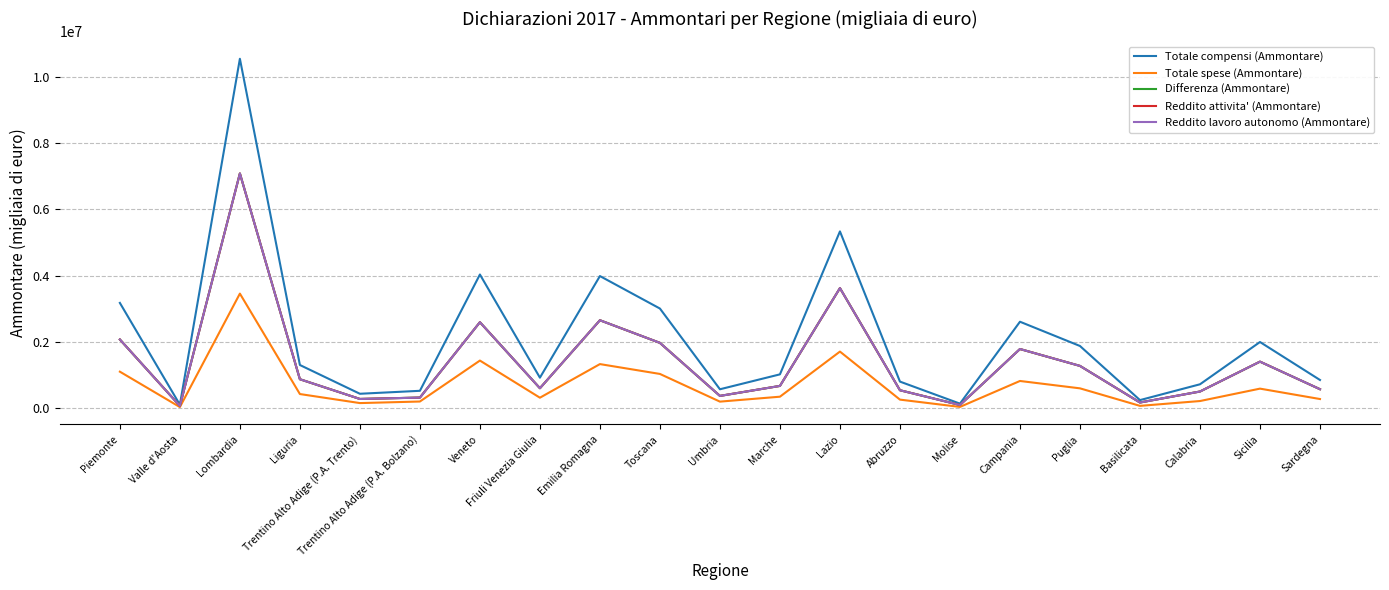

Count the number of data series in this chart.

5